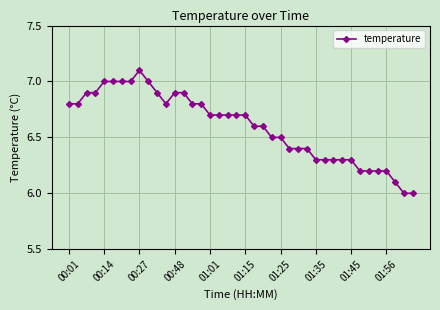

What is the value of the 32nd point from the left?

6.3